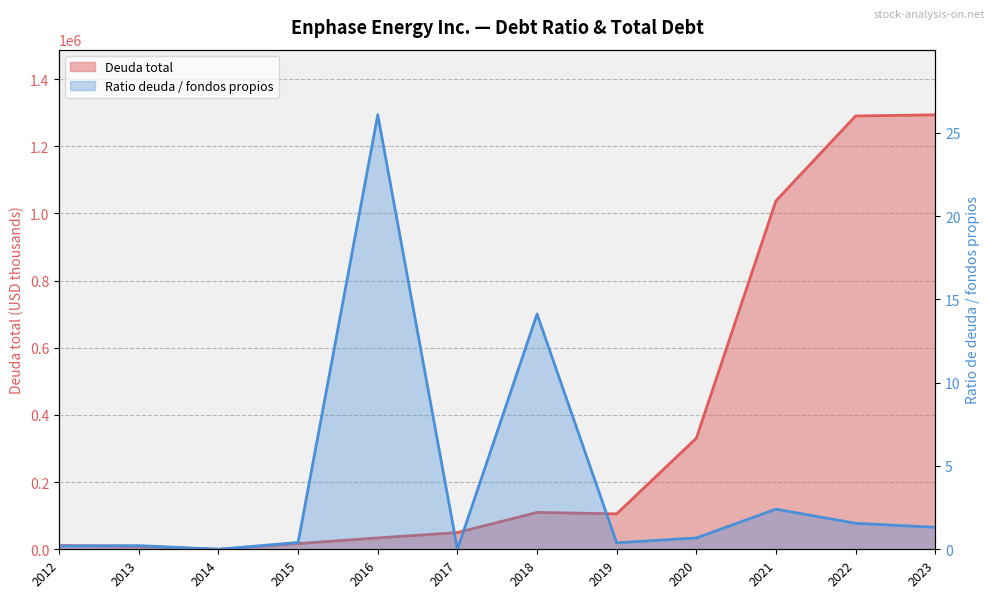

What is the label of the 6th point from the right?

2018-12-31